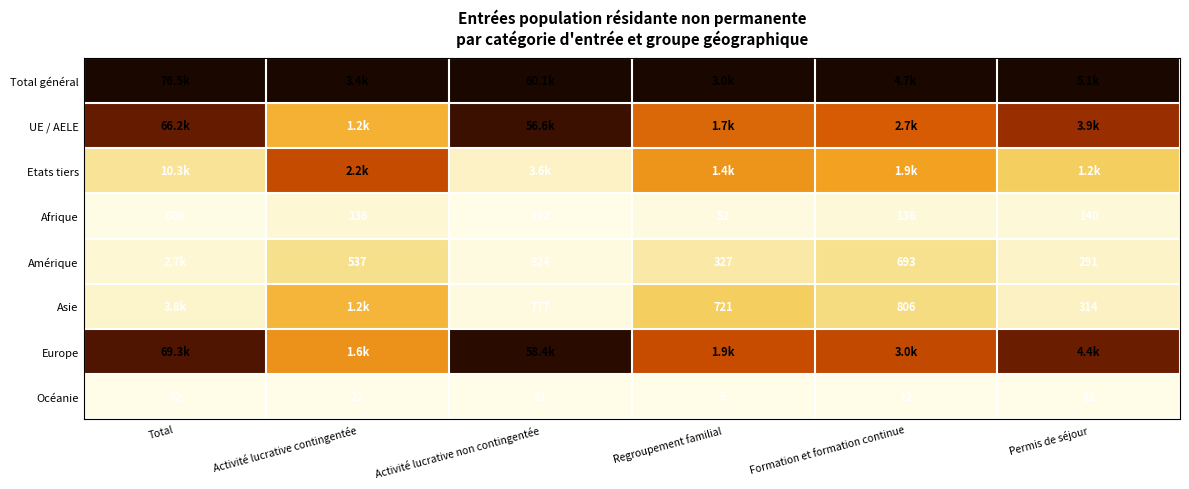

At which label does Océanie first exceed 22?

Total